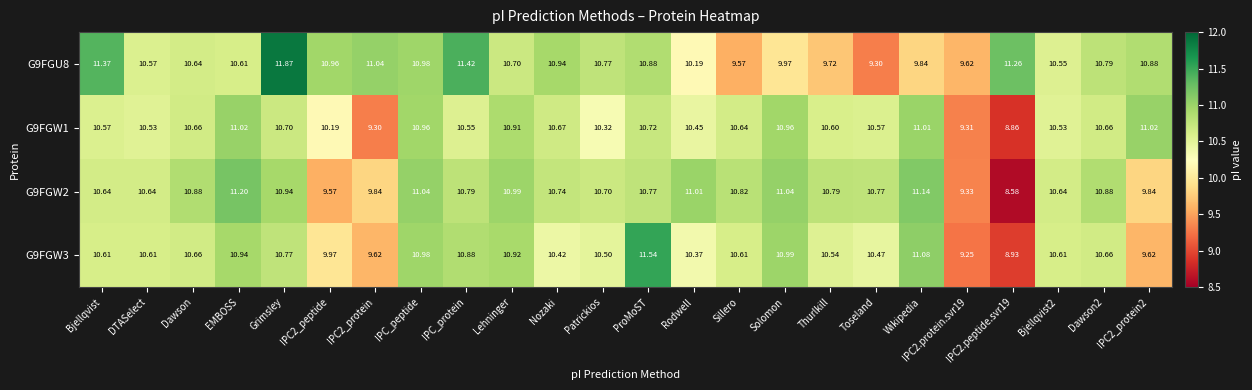

At which label does G9FGW2 first exceed 10?

Bjellqvist